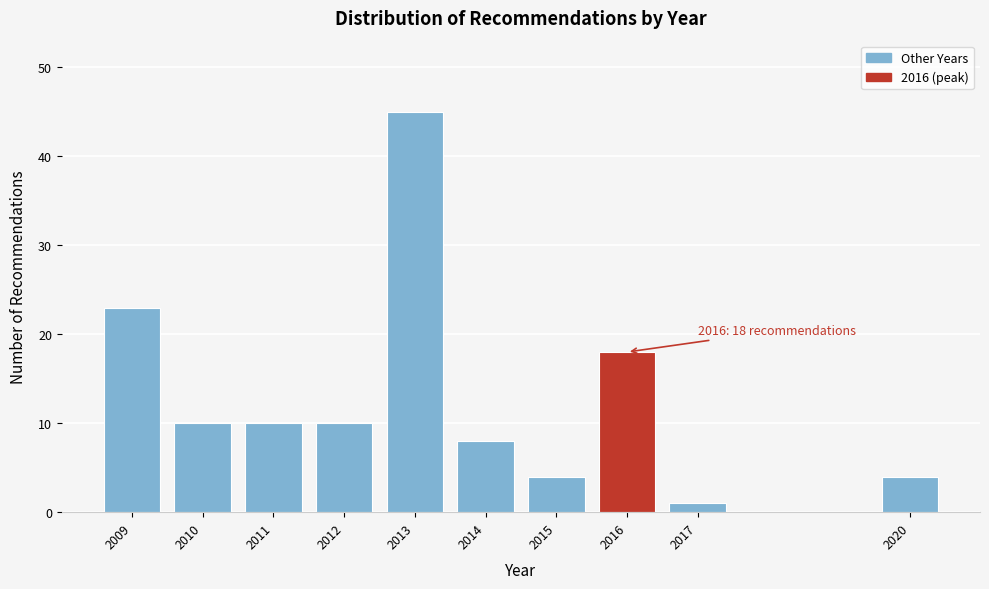

Reading left to right, transcribe all the data shown in this chart.

2009=23	2010=10	2011=10	2012=10	2013=45	2014=8	2015=4	2016=18	2017=1	2020=4